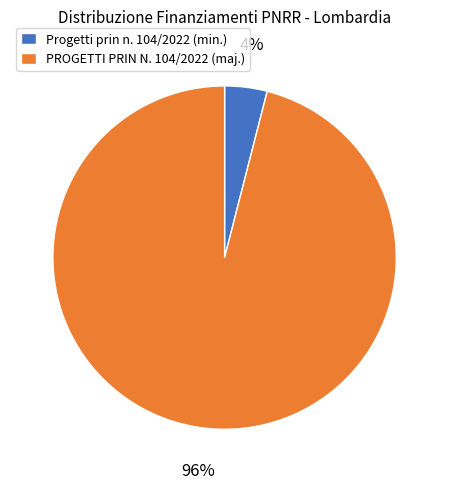

Which slice is the largest?

PROGETTI PRIN N. 104/2022 (maj.)